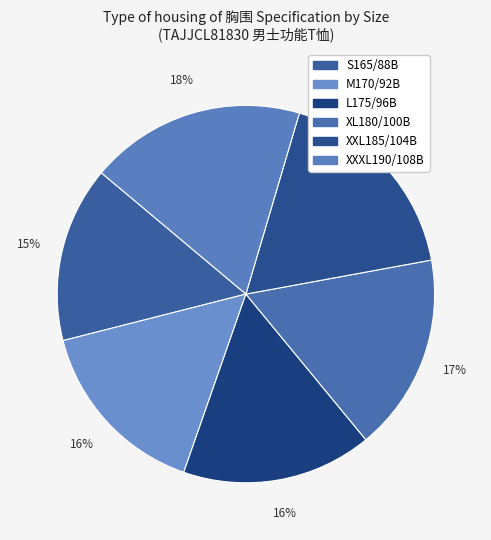

Is there any slice that represents more than half of the pie?

No